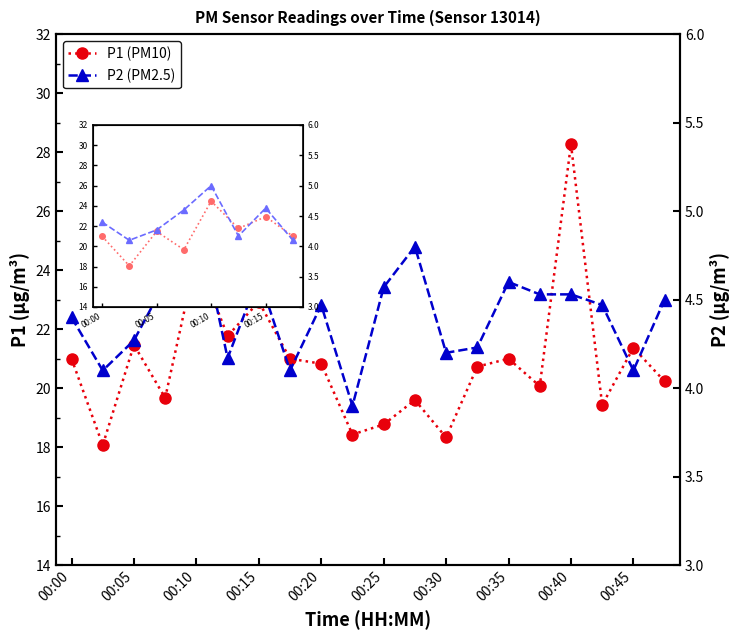

How many lines are shown in the chart?

2